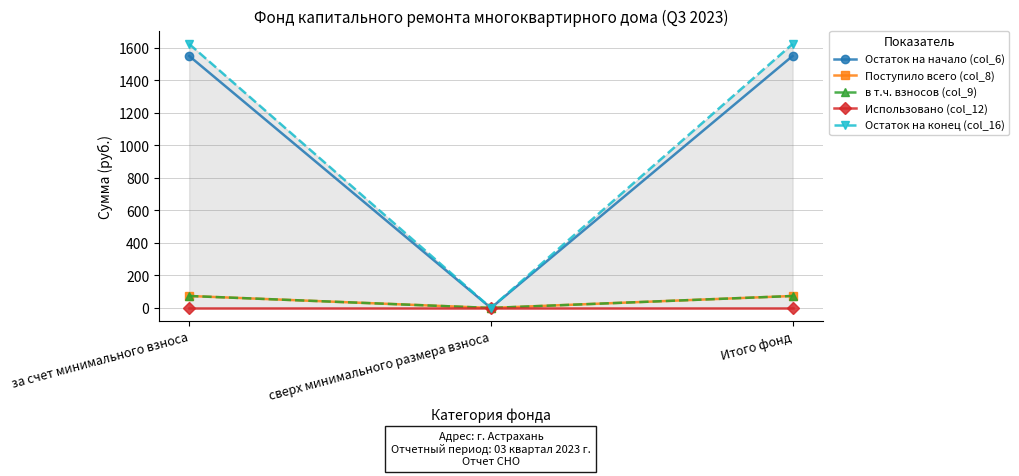

Where is в т.ч. взносов (col_9) nearest to the value 36?

сверх минимального размера взноса